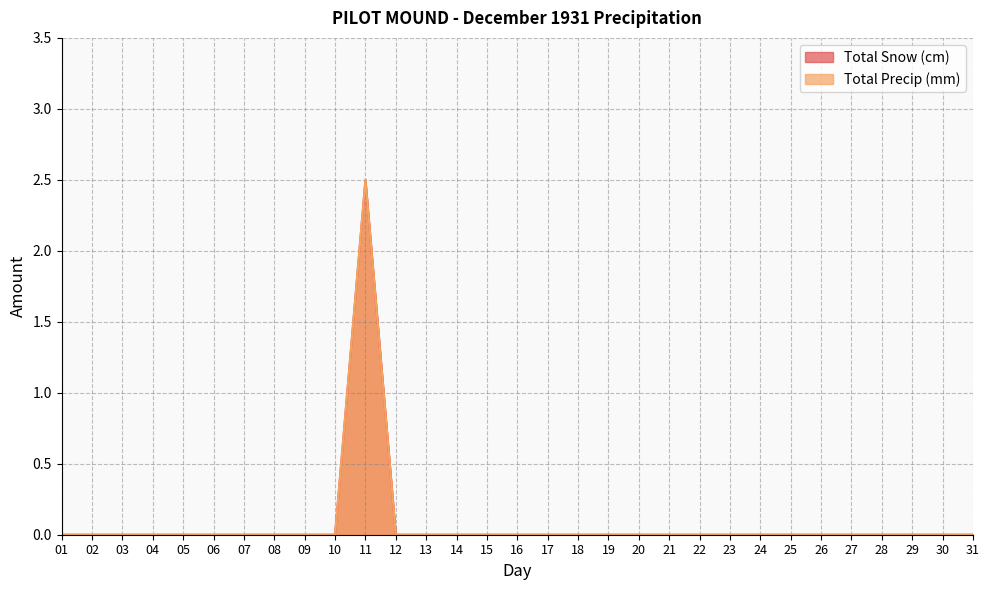

True or false: Total Precip (mm) and Total Snow (cm) intersect in this chart.

False